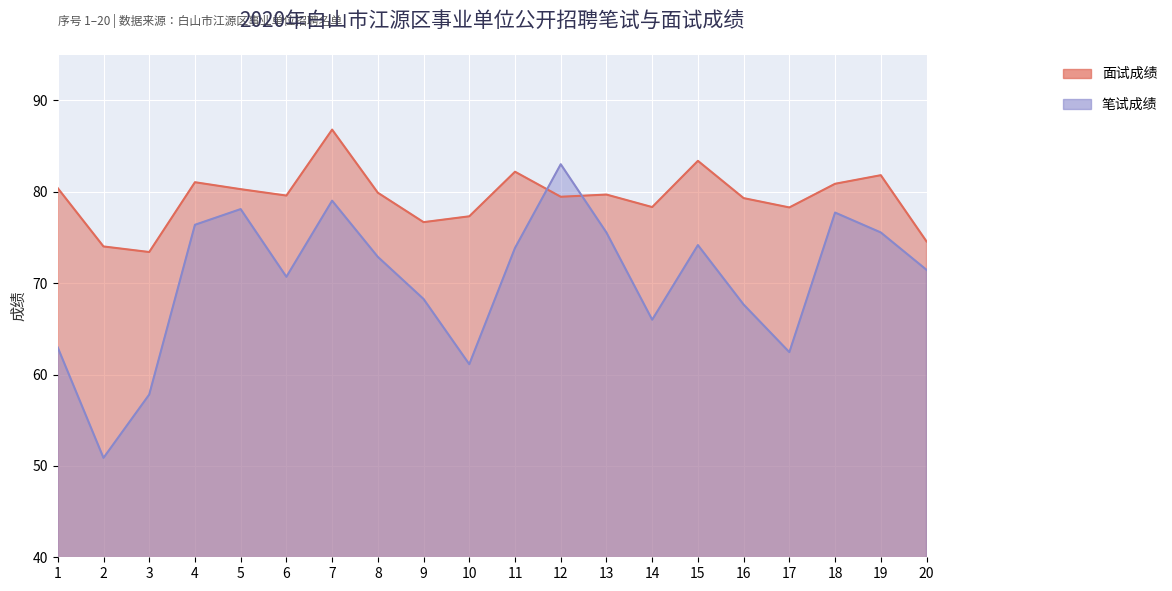

What is the average value of the 面试成绩 series?

79.4